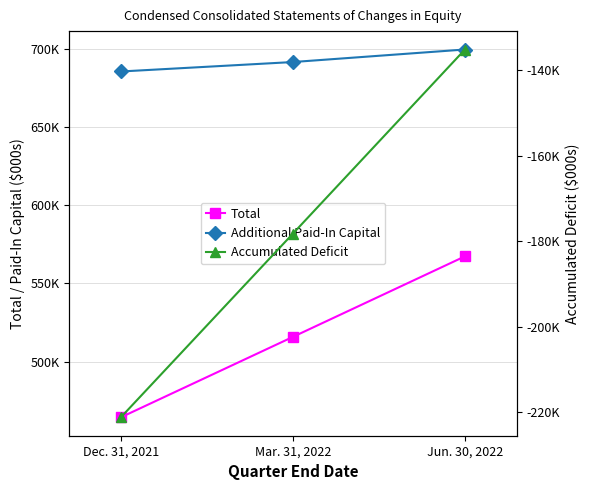

What is the average value of the Accumulated Deficit series?

-178231